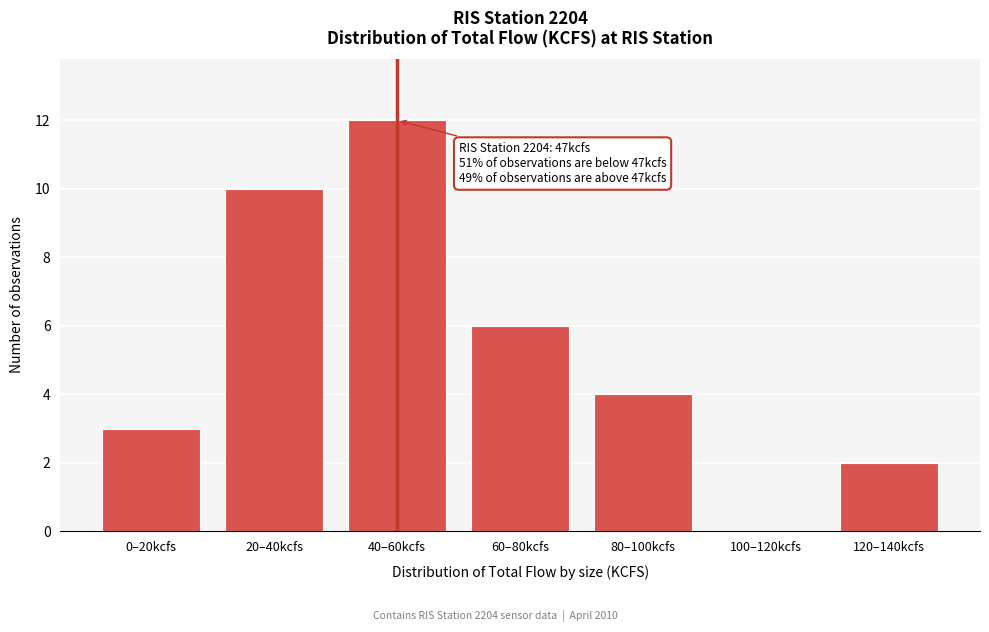

Reading left to right, transcribe all the data shown in this chart.

0–20kcfs=3	20–40kcfs=10	40–60kcfs=12	60–80kcfs=6	80–100kcfs=4	100–120kcfs=0	120–140kcfs=2